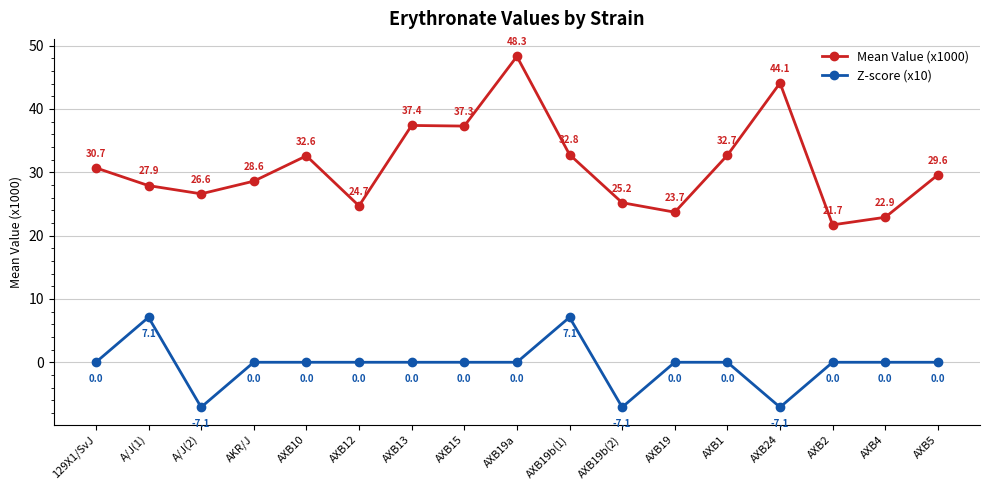

How many distinct data groups are displayed?

2